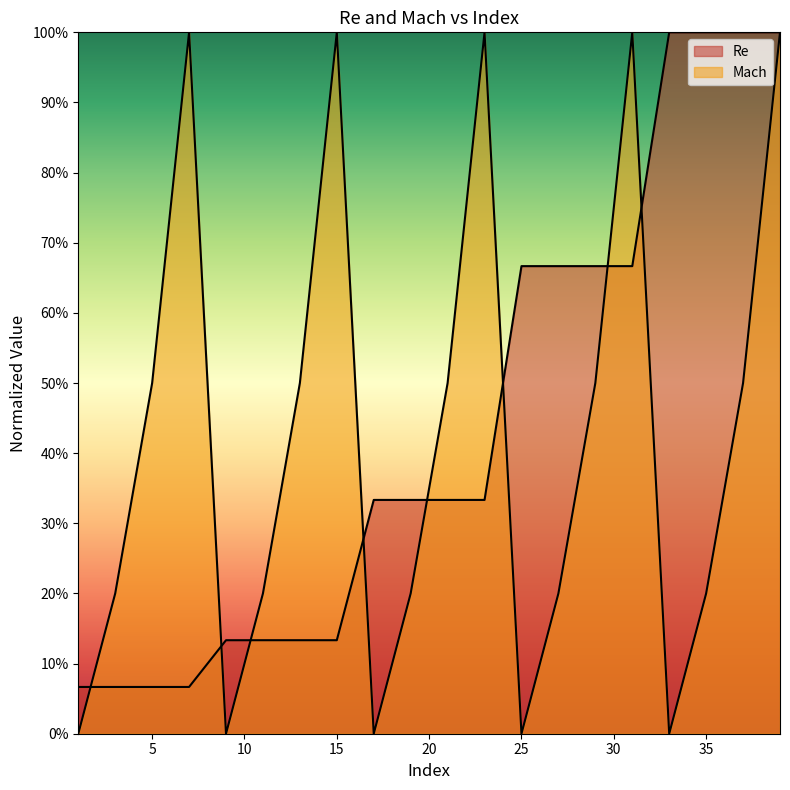

What is the difference between the second highest and minimum values in the Re series?

0.9